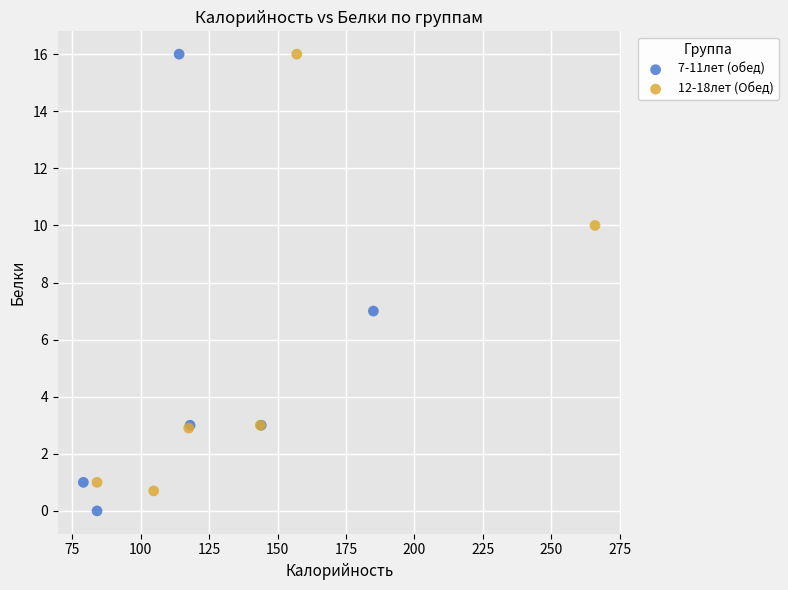

What are all the series names shown in the legend?

7-11лет (обед), 12-18лет (Обед)